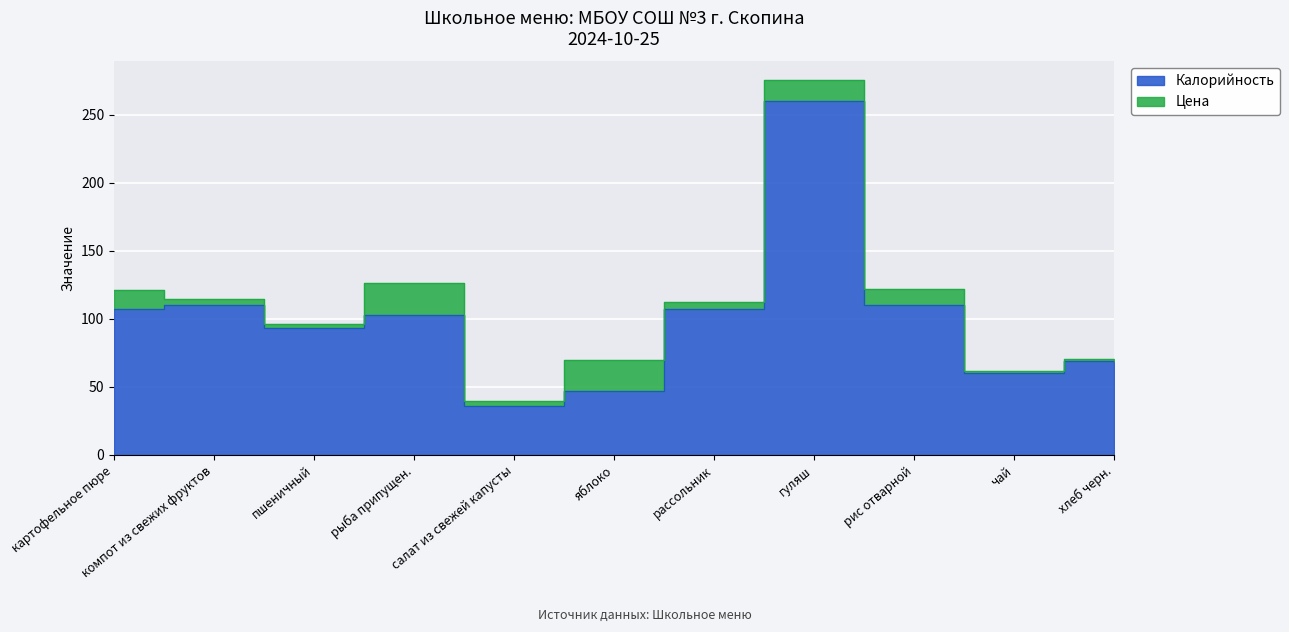

Reading right to left, what are all the values shown in this chart?

69	60	110	260	107	47	36	103	93	110	107